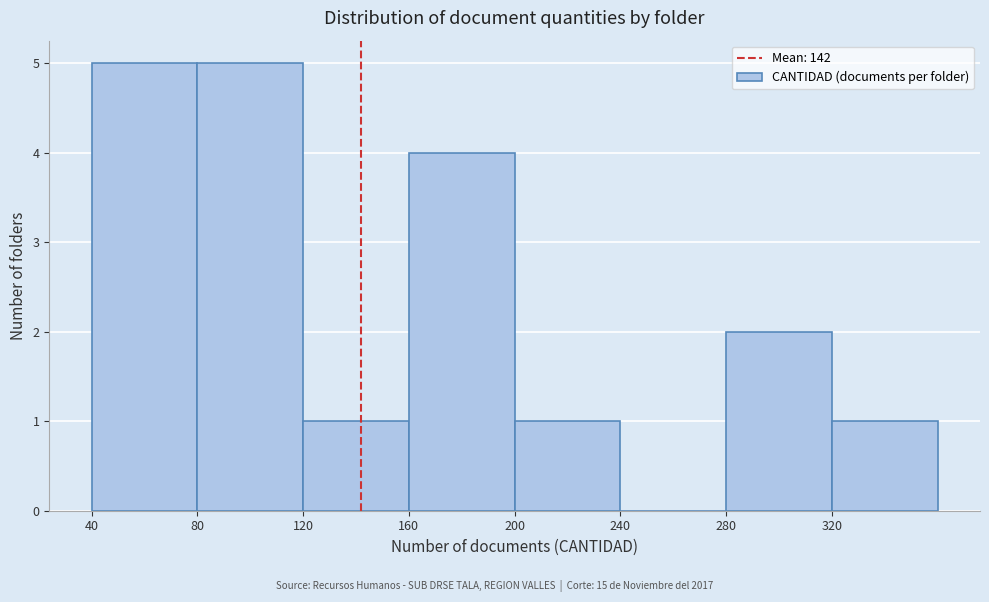

Reading left to right, list every bar in this chart as the range it spans on the x-axis followed by its height. The values are not printed on the chart, so give them approximately, as read against the axis.

40 to 80: 5
80 to 120: 5
120 to 160: 1
160 to 200: 4
200 to 240: 1
240 to 280: 0
280 to 320: 2
320 to 360: 1